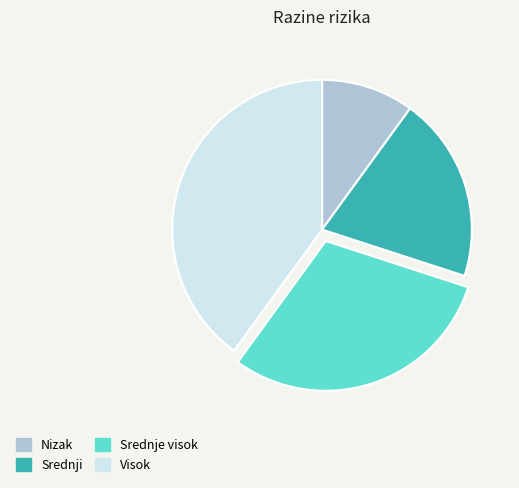

Is Srednje visok the majority of the pie?

No